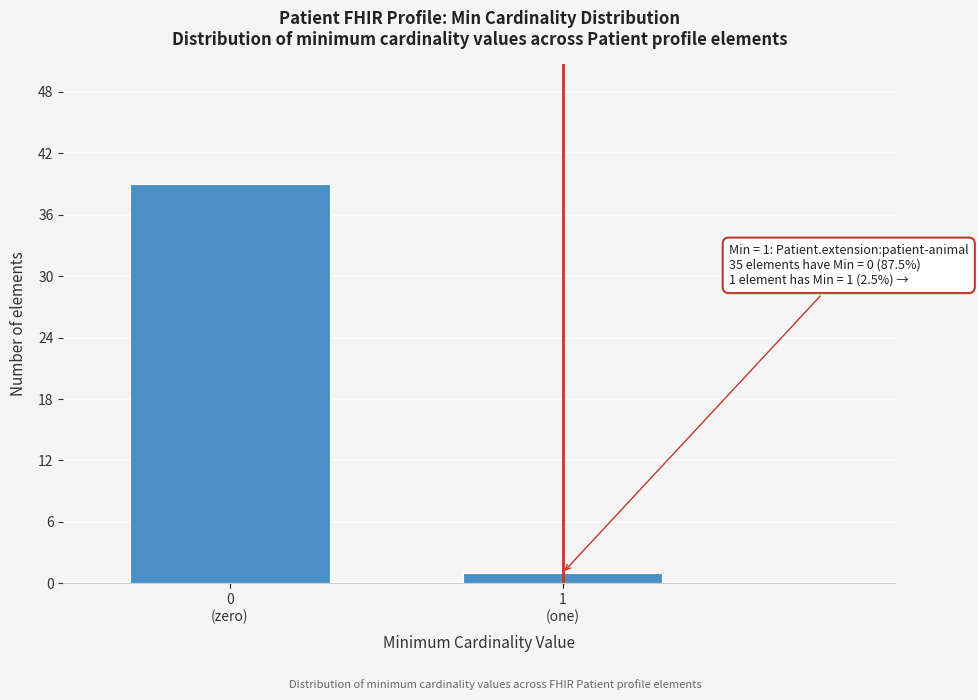

Reading left to right, list all the values displayed in this chart.

39	1